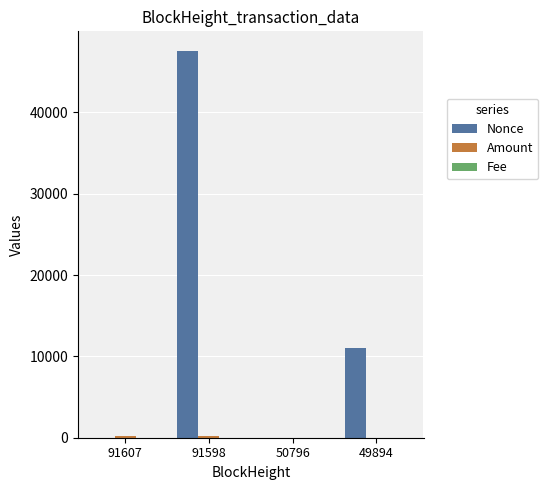

The Nonce series shows 1.0 at 91607. True or false?

True